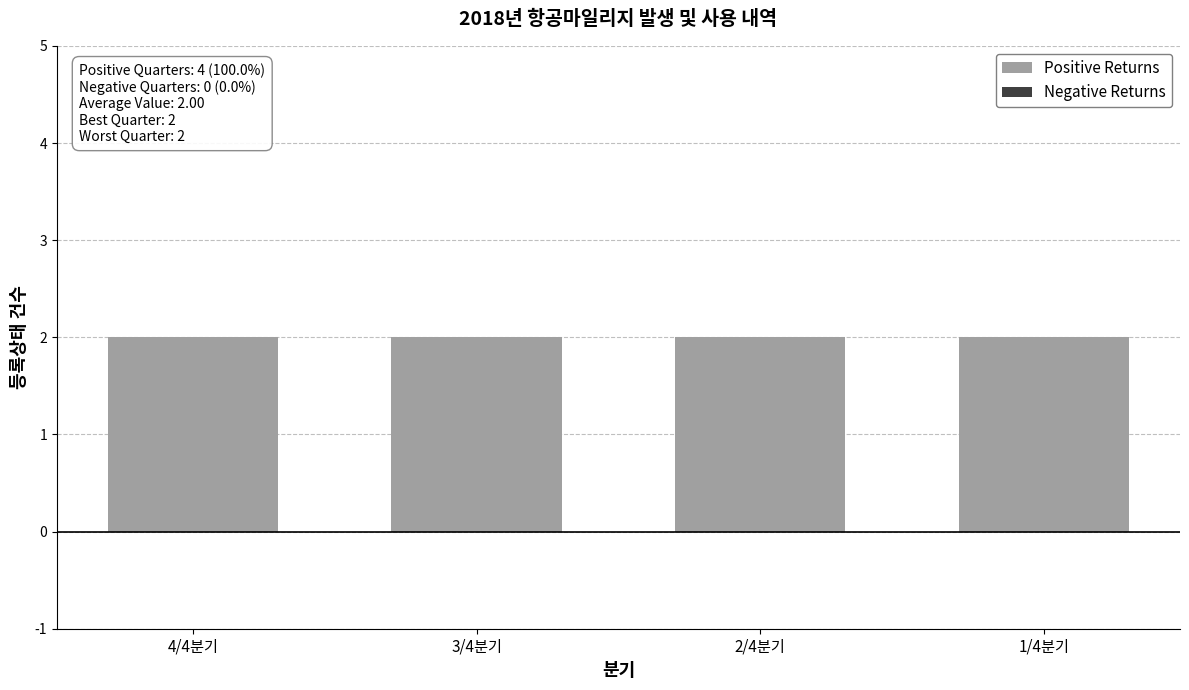

At which label does Positive Returns reach its peak?

4/4분기